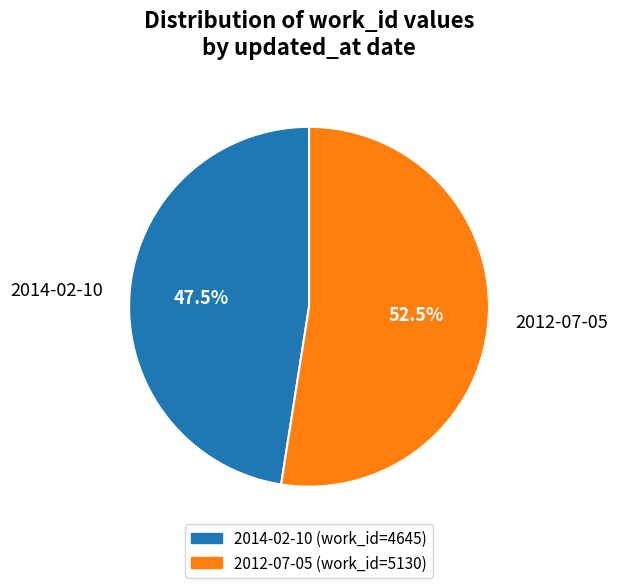

Rank the categories by value from lowest to highest.

2014-02-10, 2012-07-05